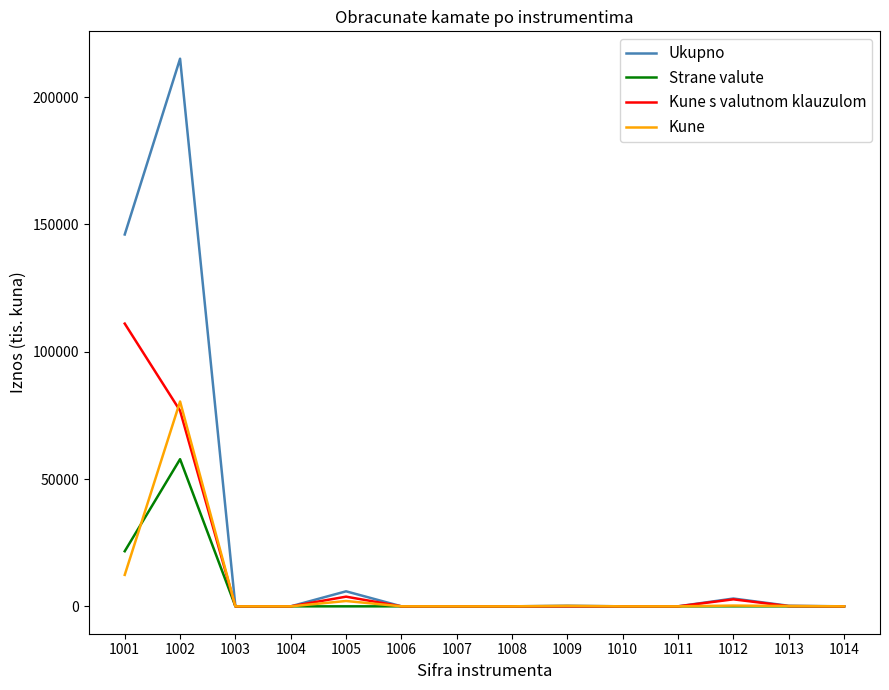

How many distinct data groups are displayed?

4